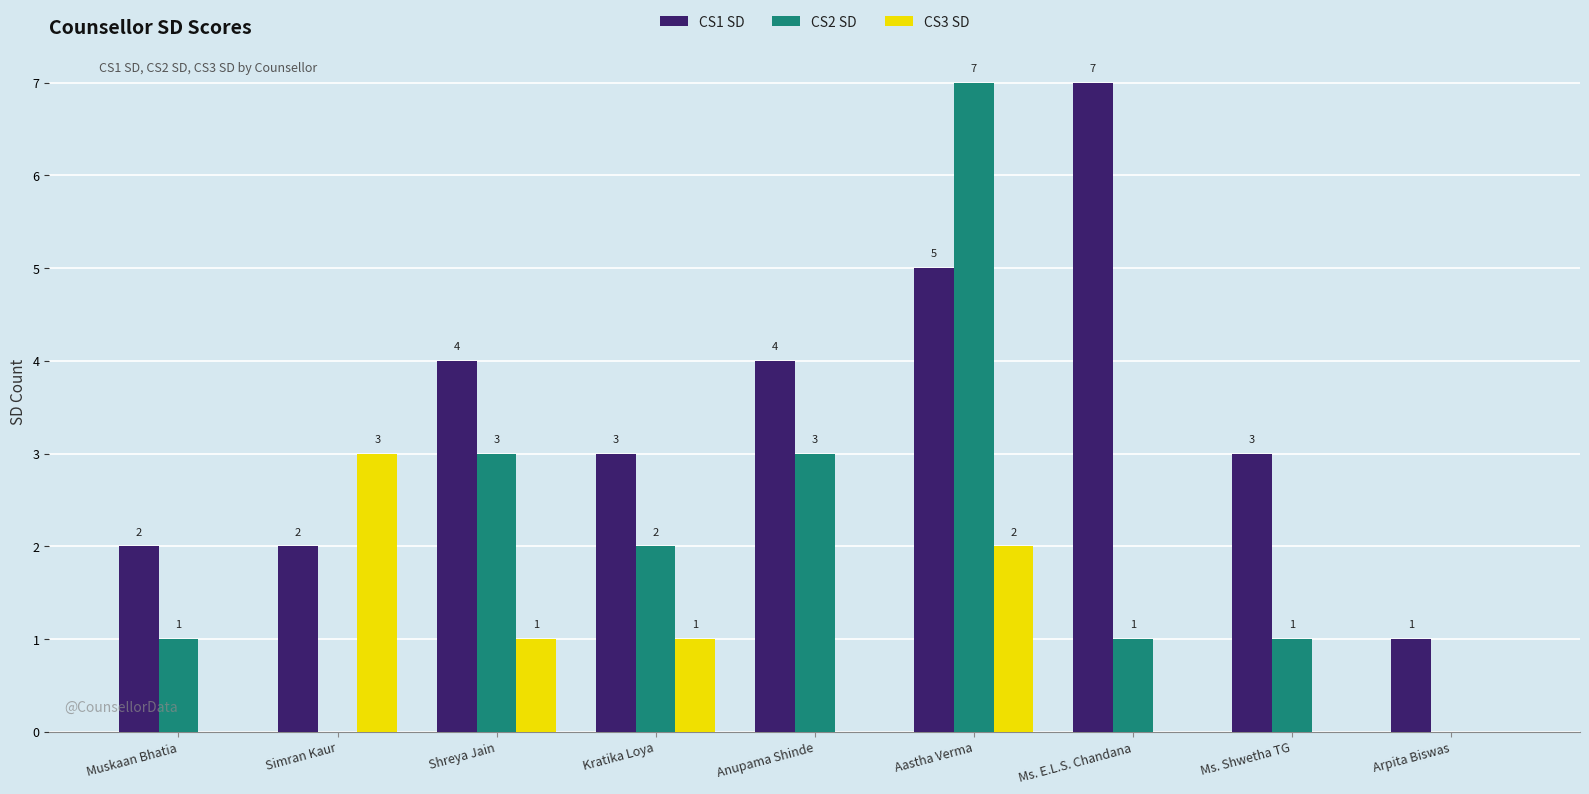

How many data points does each series have?

9